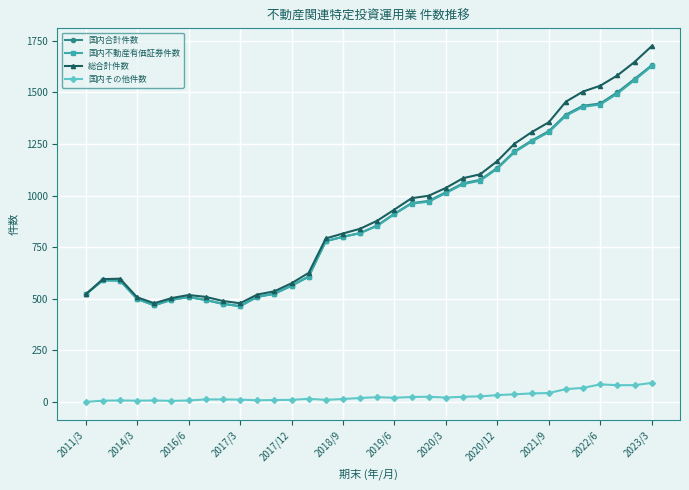

True or false: 国内その他件数 and 総合計件数 intersect in this chart.

False